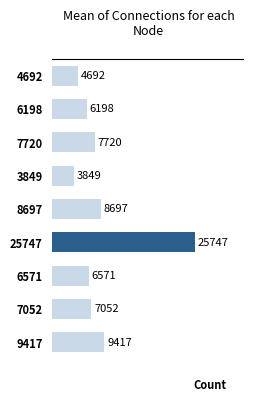

List the labels in order of value, smallest first.

3849, 4692, 6198, 6571, 7052, 7720, 8697, 9417, 25747